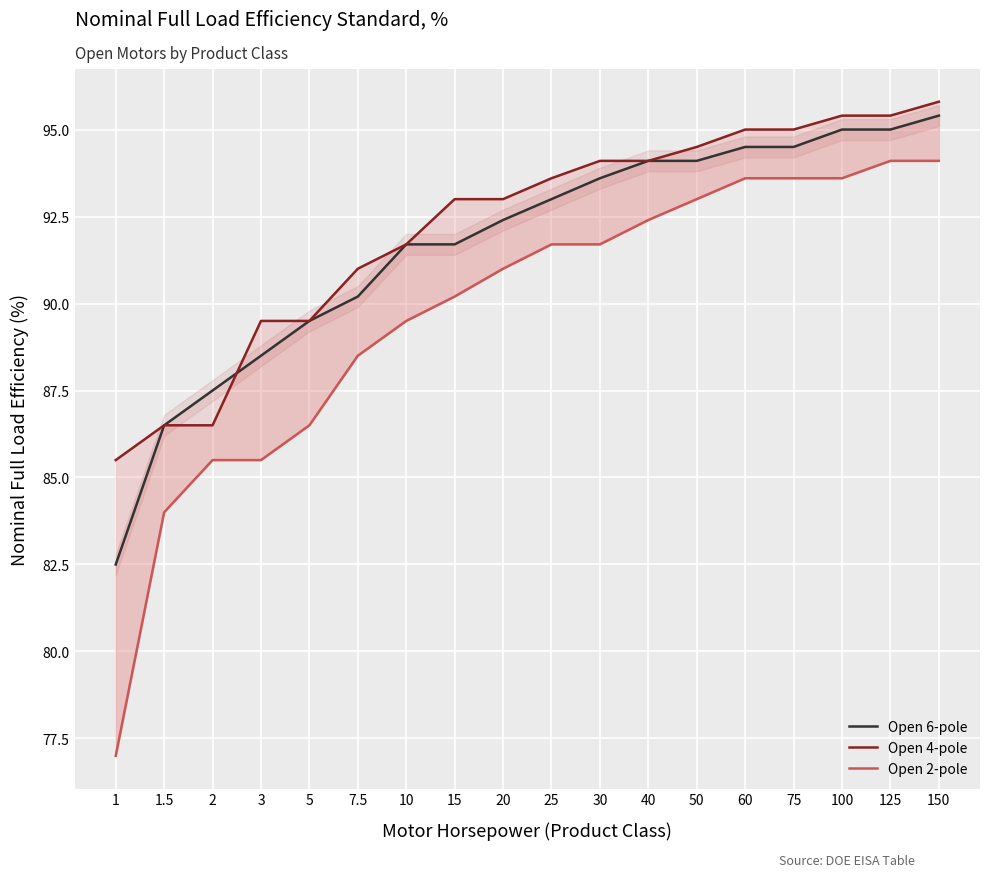

What are all the series names shown in the legend?

Open 6-pole, Open 4-pole, Open 2-pole